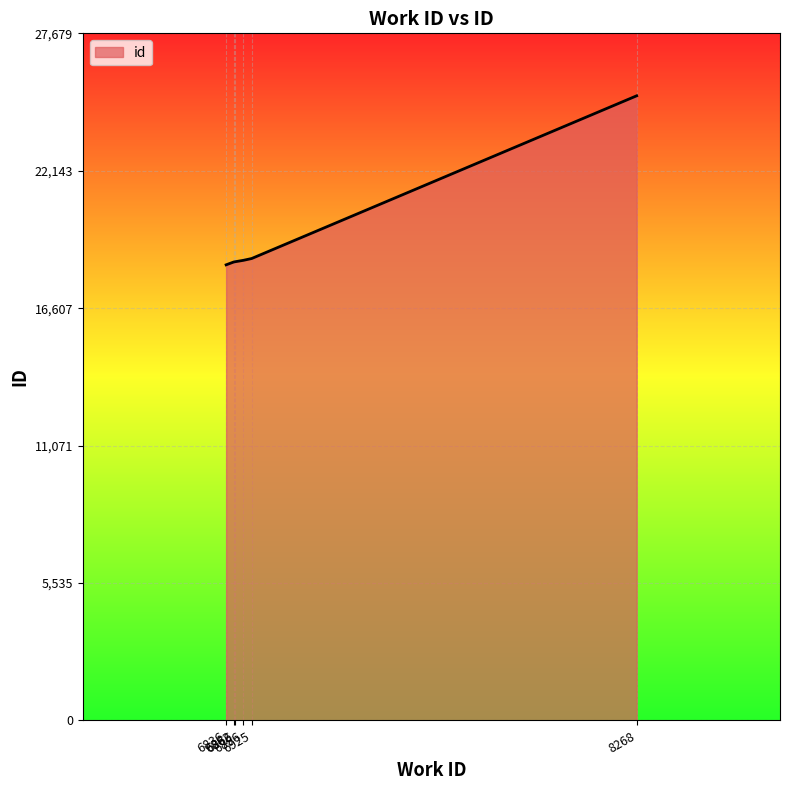

What is the average value?

19600